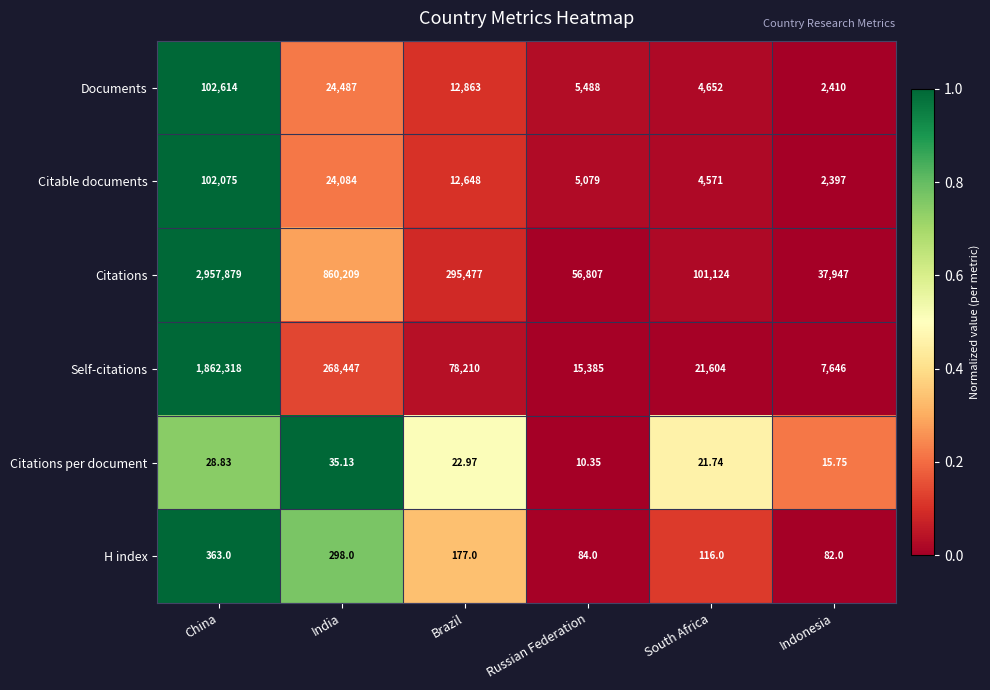

What is the total value across all series at Russian Federation?

82853.4